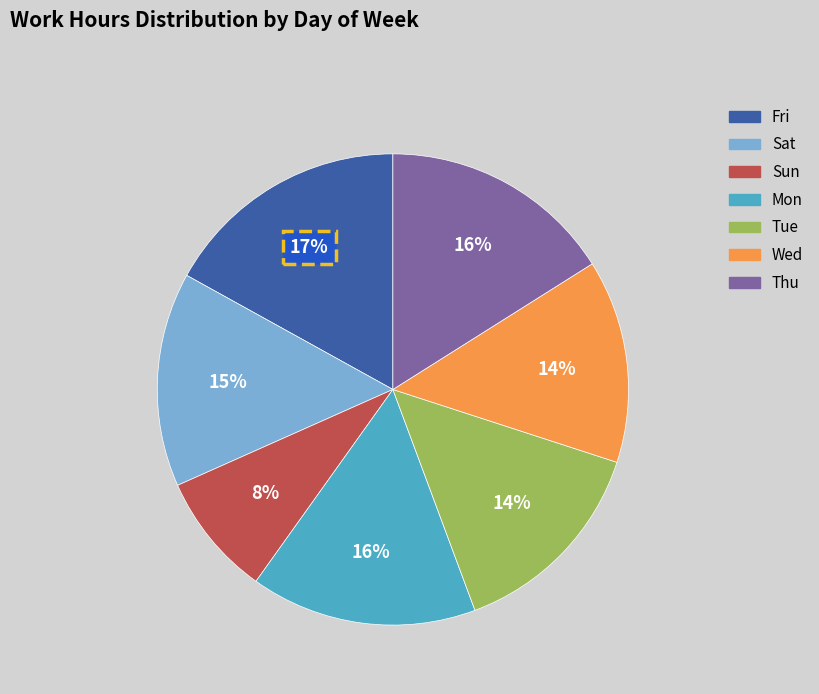

To the nearest percent, what is the difference between the Thu and Fri slice percentages?

1%